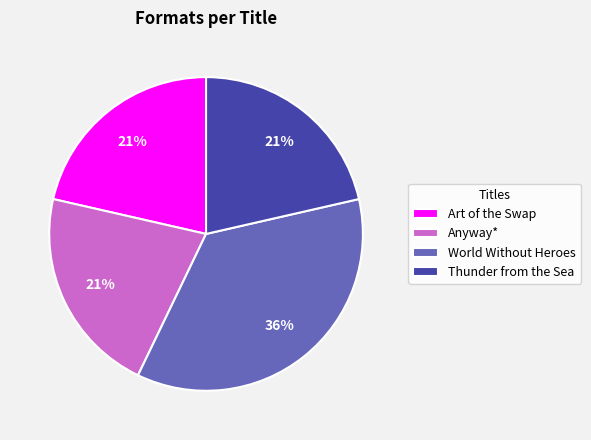

Does Anyway* account for over 50% of the chart?

No